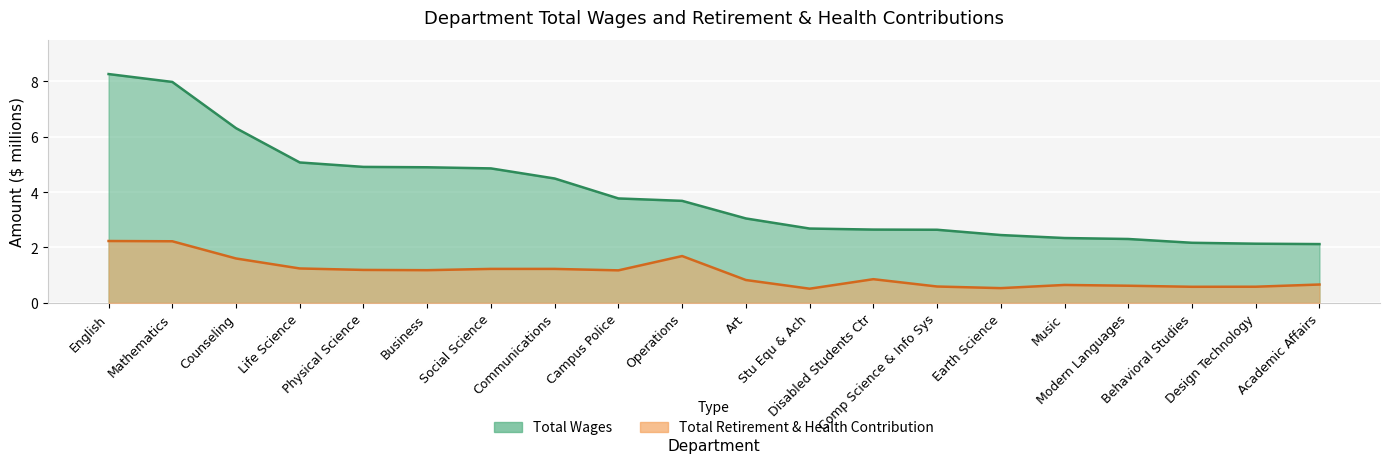

What is the sum of the retirement_health values at Disabled Students Ctr and Business?

2.0